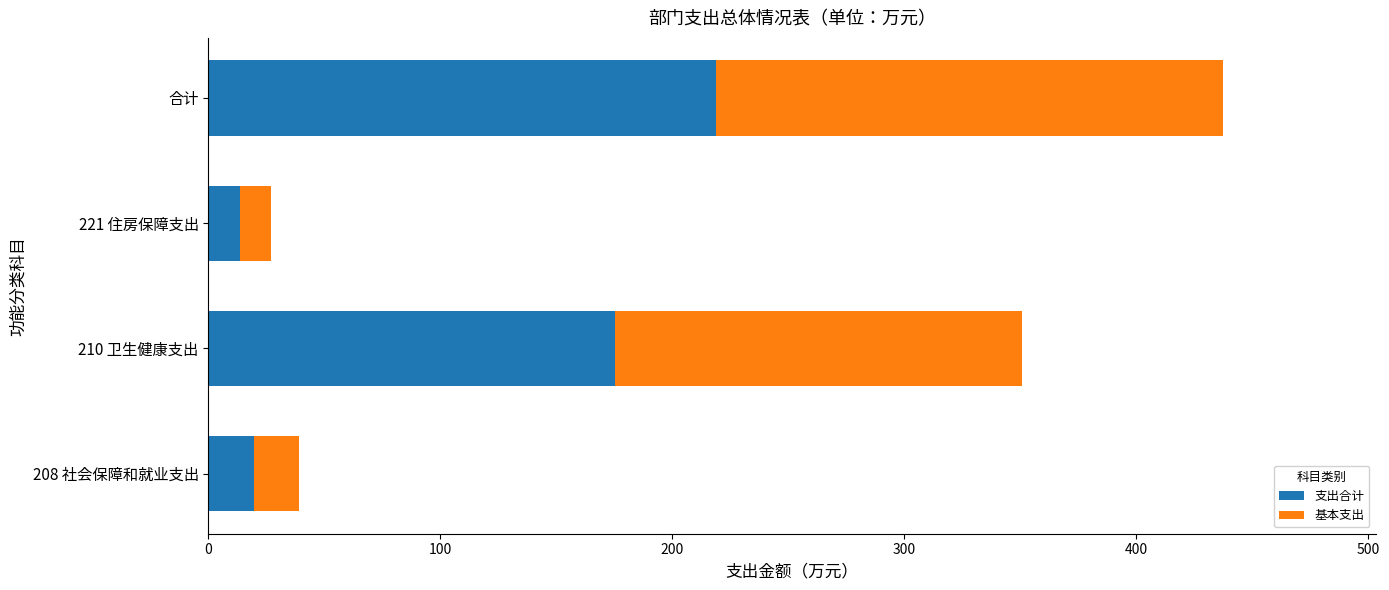

How many values in the 支出合计 series are below 175?

2